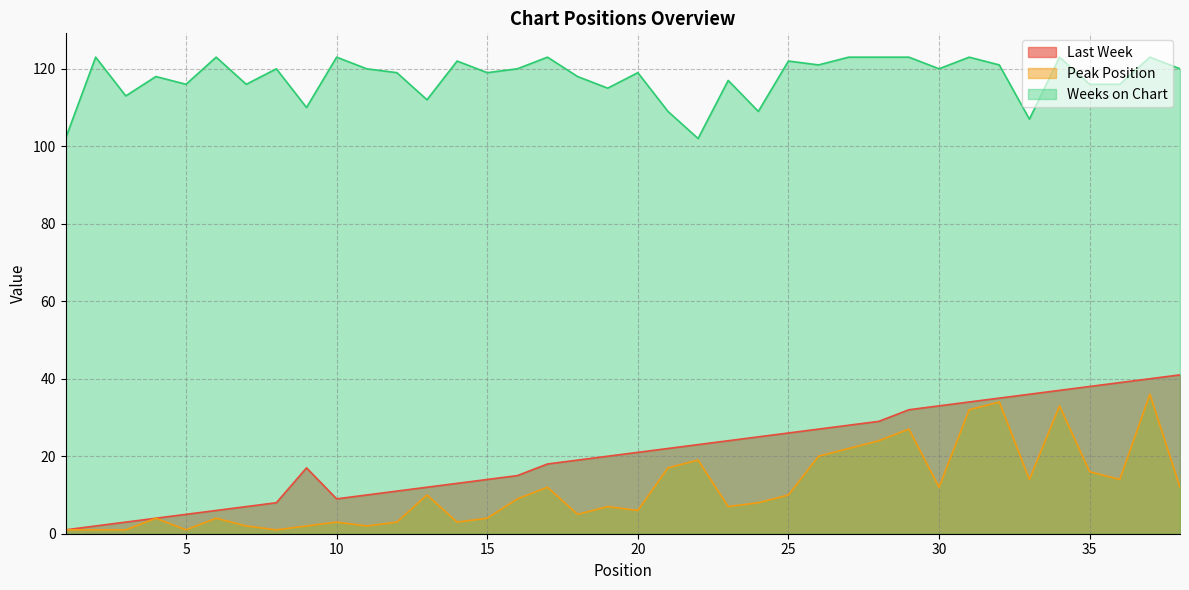

What is the difference between the Weeks on Chart values at 21 and 2?

14